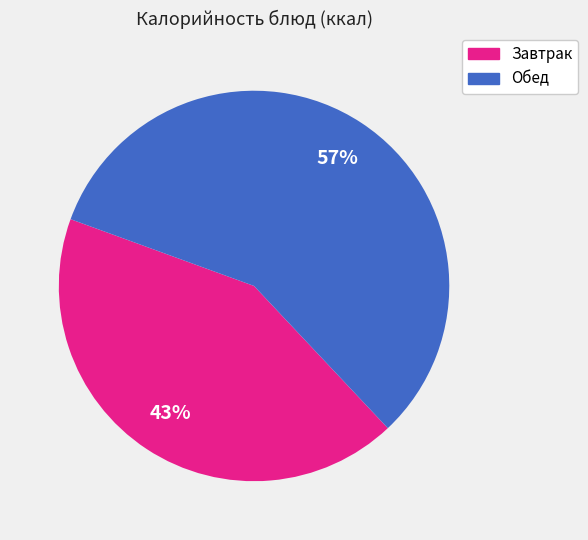

Does any single category account for the majority?

Yes